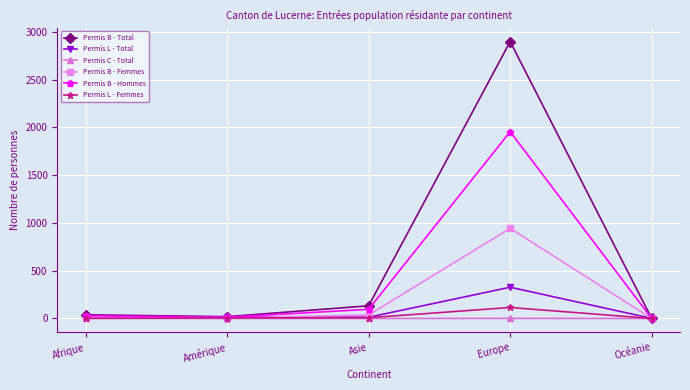

Where is the first local minimum for Permis B - Total?

Amérique